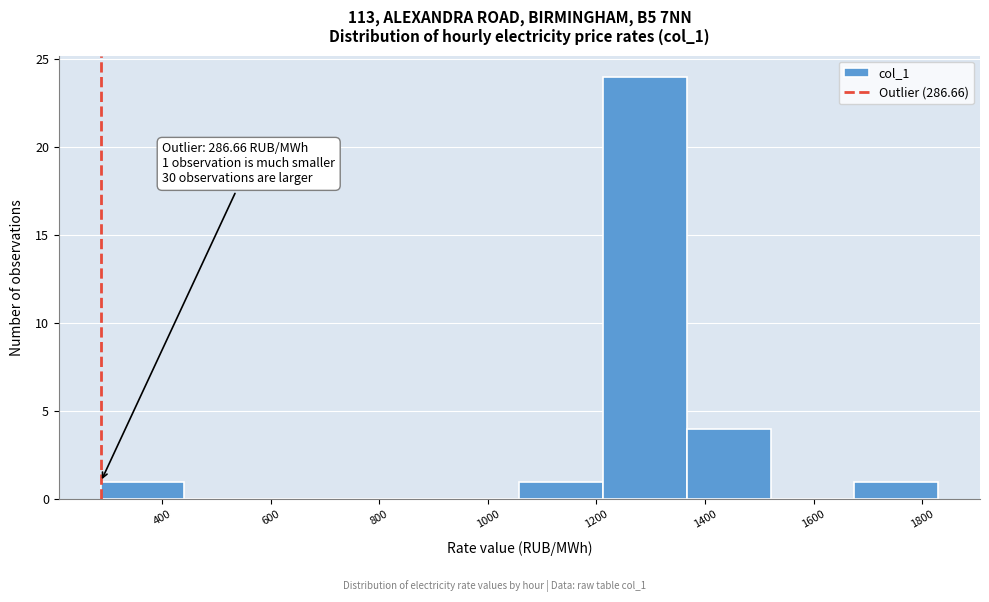

Over which range of the x-axis is the bar tallest?

1220 to 1360